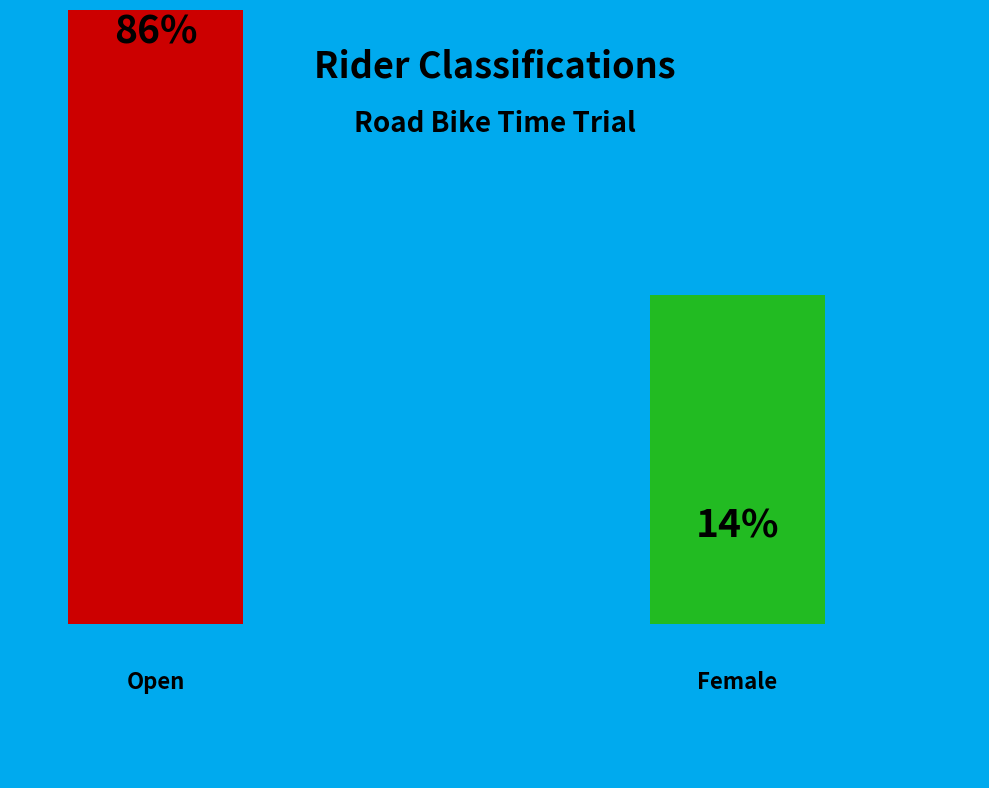

How many slices are in this pie chart?

2